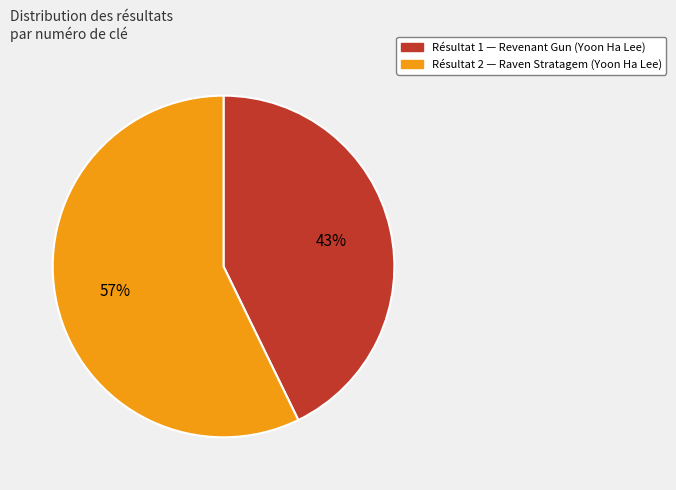

What is the largest slice in the pie chart?

Résultat 2 — Raven Stratagem (Yoon Ha Lee)